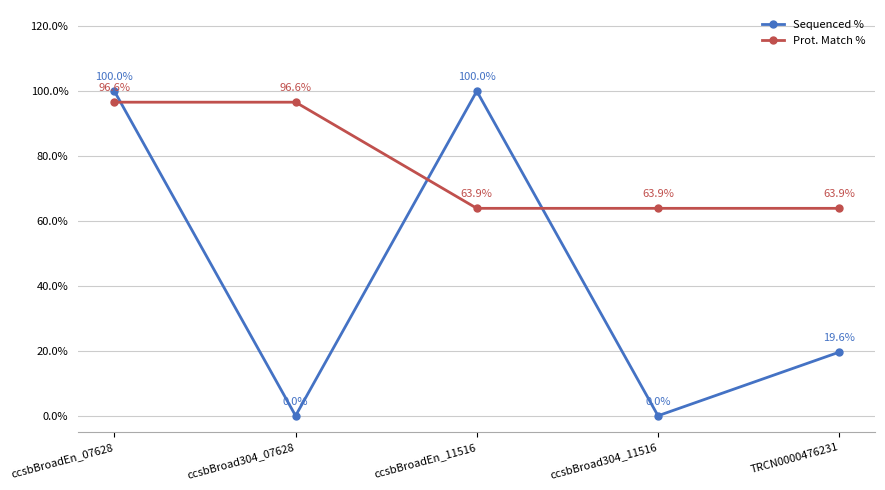

Which series has the largest range (max minus min)?

Sequenced %